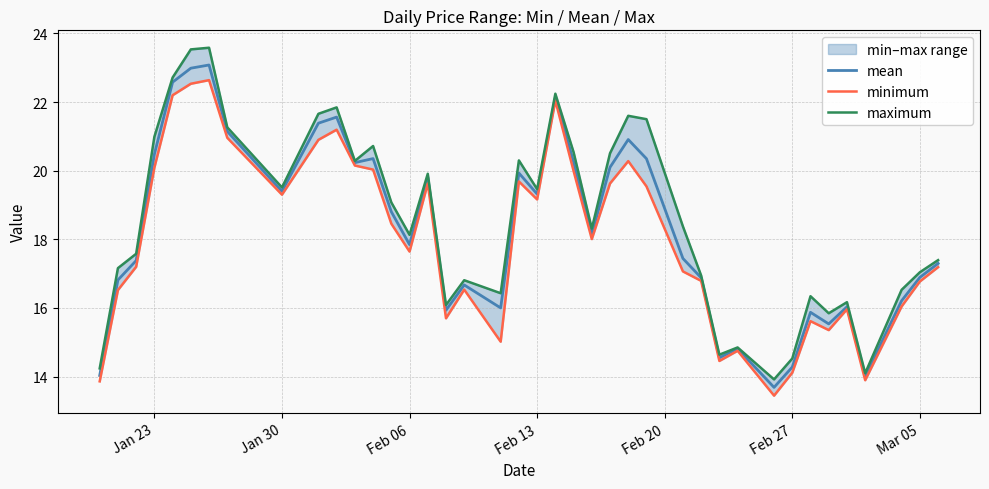

The value of mean at Feb 27 is 21.7. True or false?

False